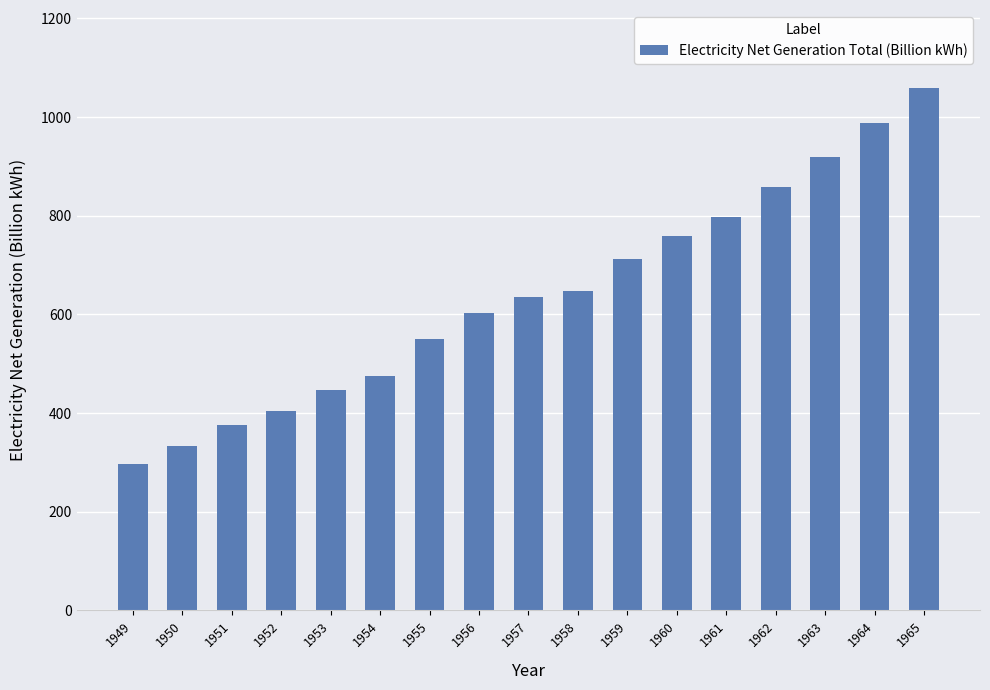

At which label does the data first exceed 634?

1957